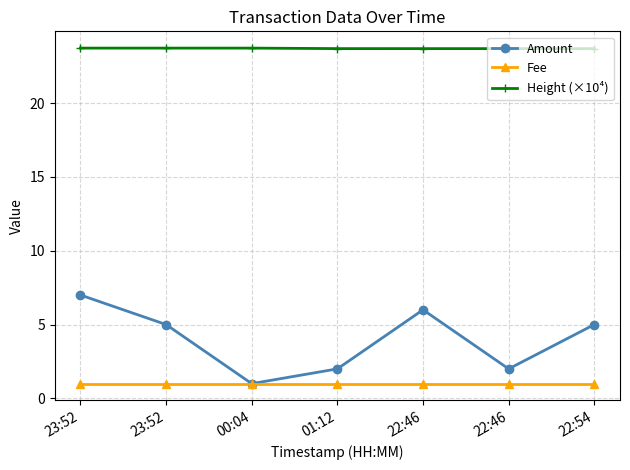

Which category has the lowest value across all series?

00:04